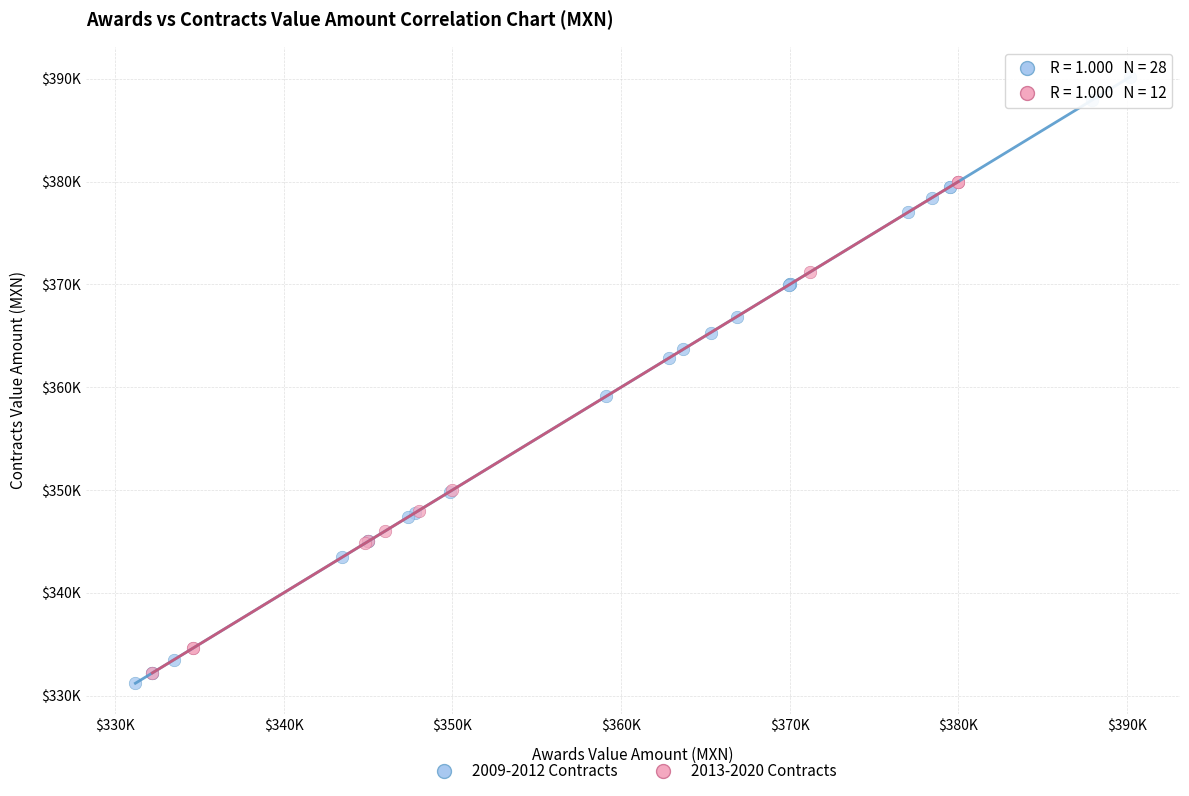

Which series reaches the maximum Y coordinate?

2009-2012 Contracts